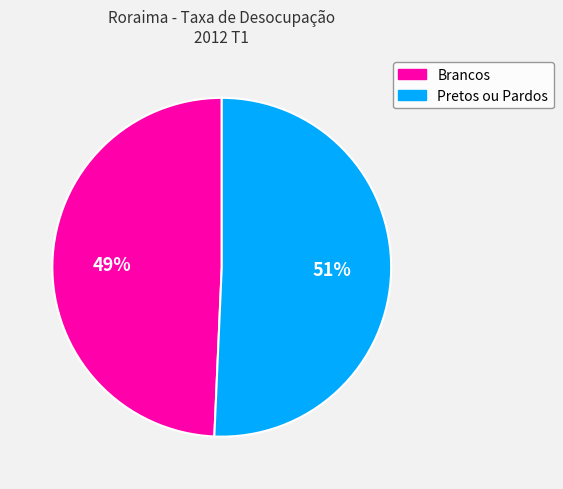

Which category has the biggest portion of the pie?

Pretos ou Pardos